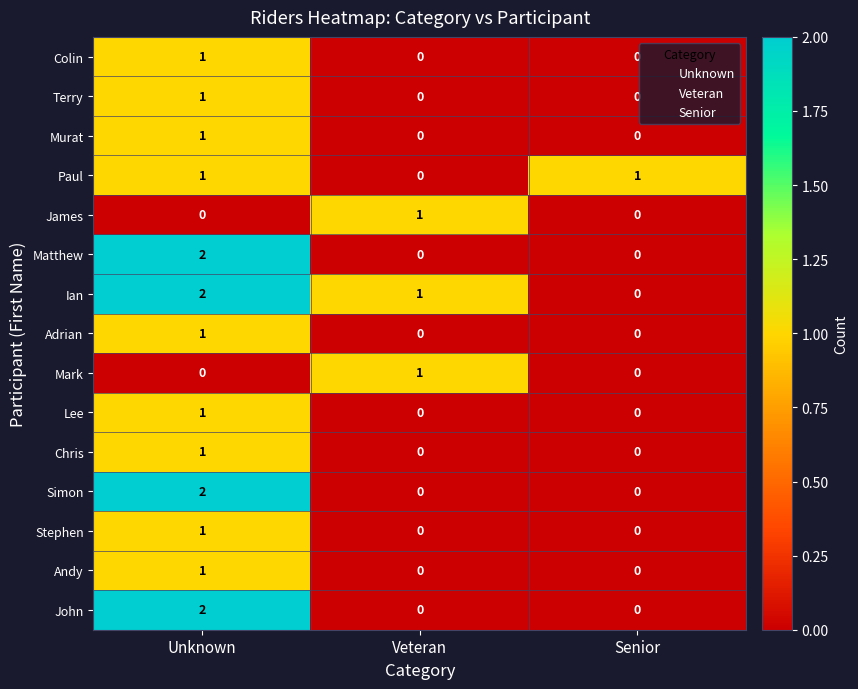

At which category is the sum across all series the highest?

Unknown